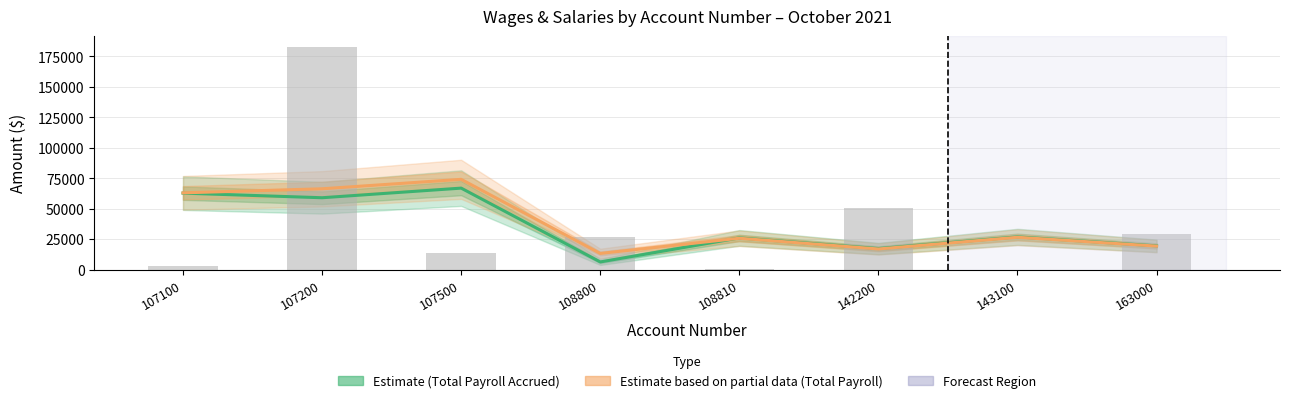

Reading right to left, what are all the values shown in this chart?

TOTAL PAYROLL ACCRUED: 163000=19442.8	143100=26828.9	142200=17221.3	108810=25965.8	108800=6230.5	107500=66843.5	107200=58946.4	107100=62724.3
TOTAL PAYROLL: 163000=19241.0	143100=26486.1	142200=16878.5	108810=25685.6	108800=13208.7	107500=74054.6	107200=66296.8	107100=62957.3